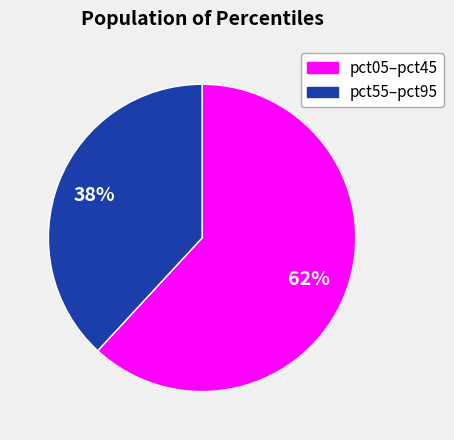

Is there a majority slice in this chart?

Yes